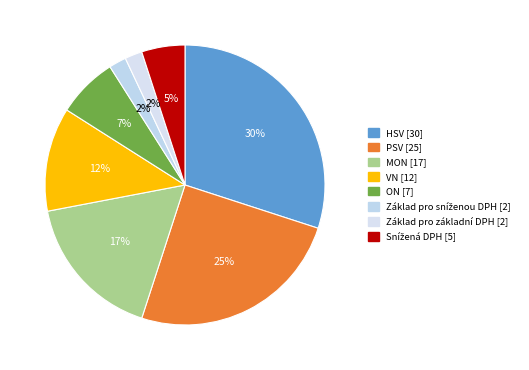

Is there a majority slice in this chart?

No